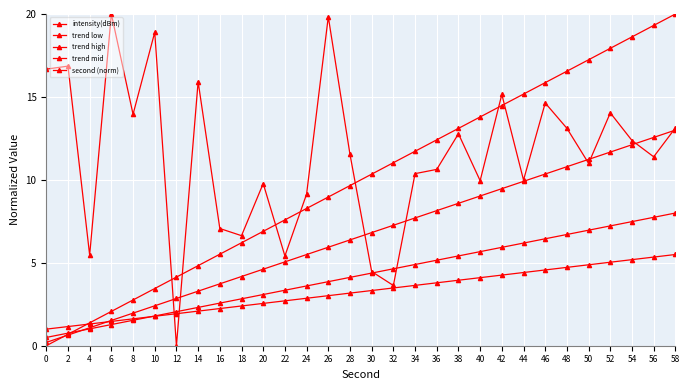

True or false: trend mid has more than 0 points higher than both neighbors.

False